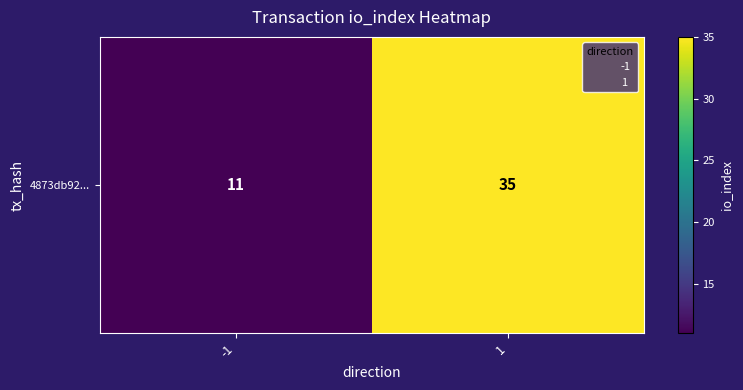

The chart shows a value of 47 at 1. True or false?

False